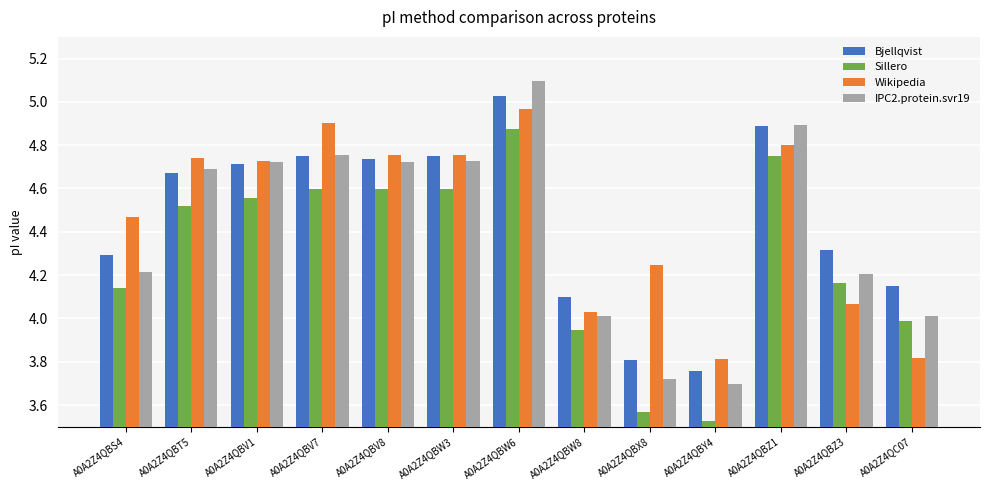

What is the difference between the IPC2.protein.svr19 values at A0A2Z4QBZ1 and A0A2Z4QBW8?

0.9